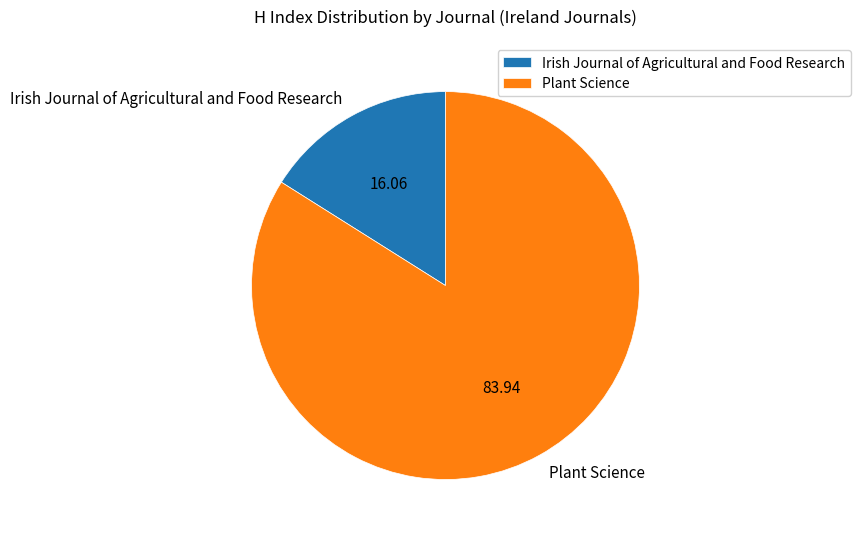

Between Plant Science and Irish Journal of Agricultural and Food Research, which is larger?

Plant Science